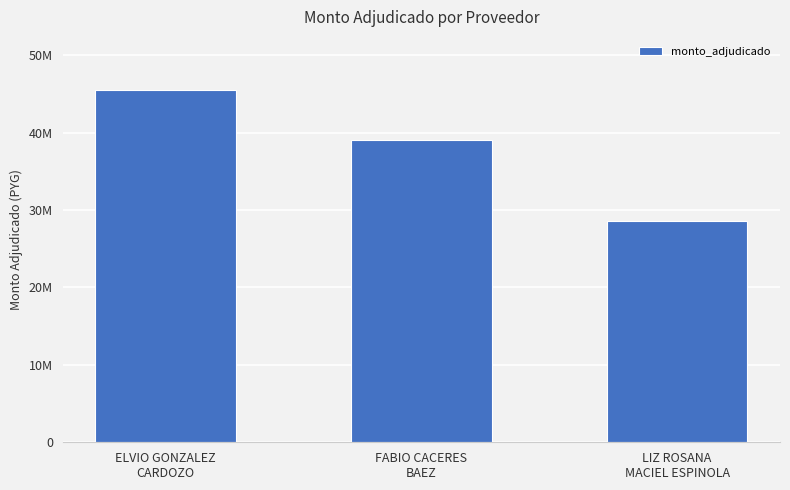

List the labels in order of value, smallest first.

LIZ ROSANA
MACIEL ESPINOLA, FABIO CACERES
BAEZ, ELVIO GONZALEZ
CARDOZO